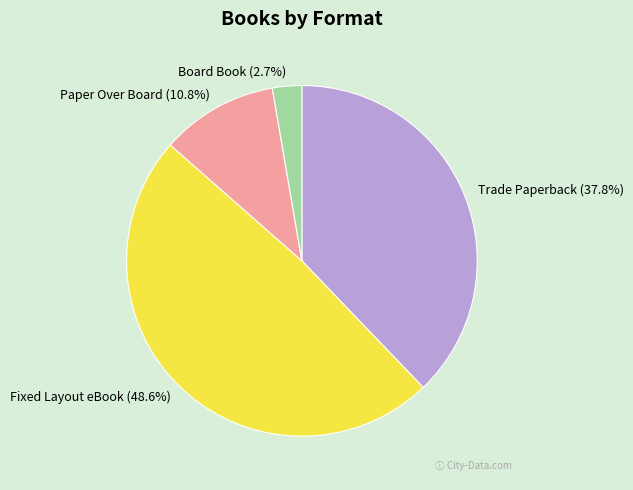

Rank the categories by value from lowest to highest.

Board Book, Paper Over Board, Trade Paperback, Fixed Layout eBook